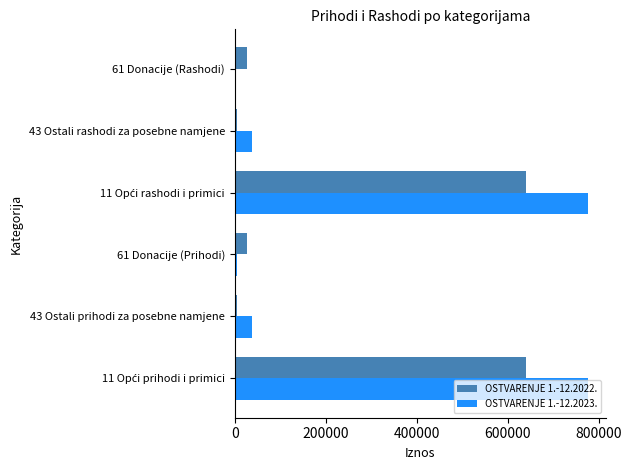

What is the average value of the OSTVARENJE 1.-12.2023. series?

272641.8